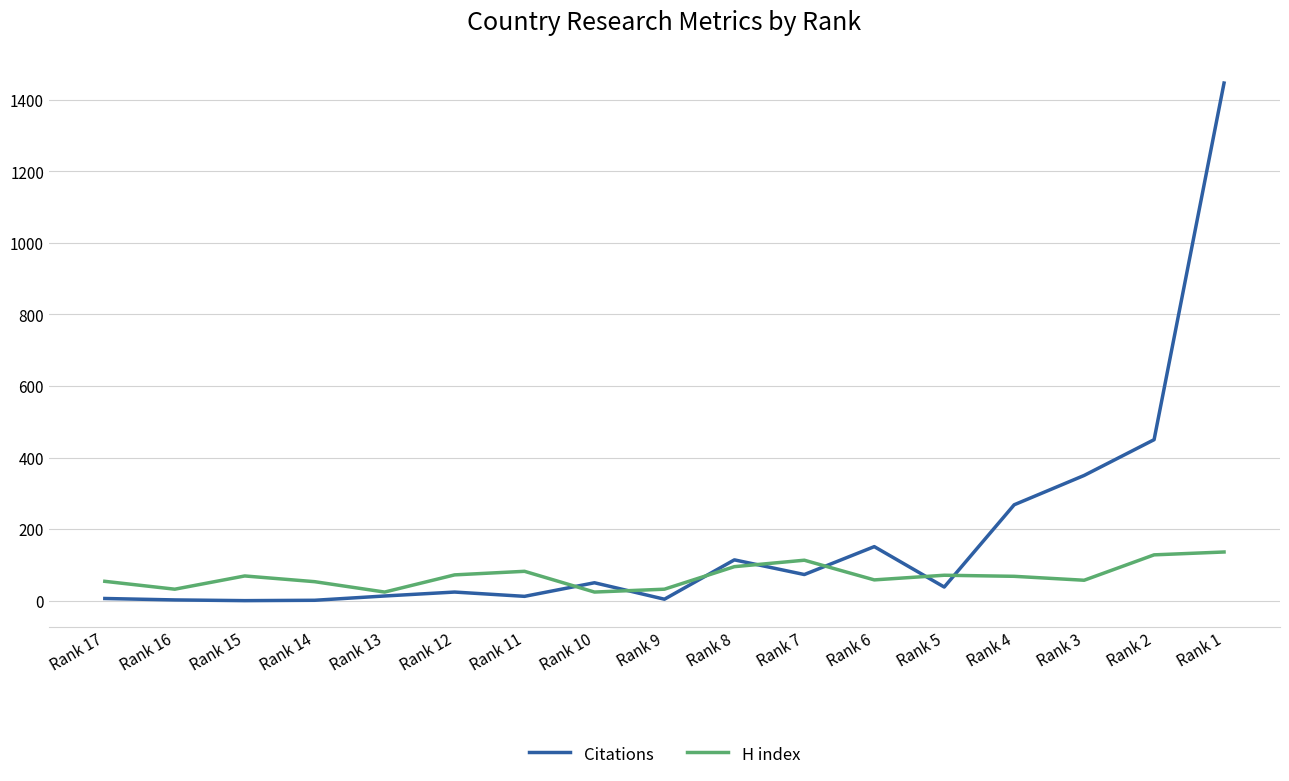

How many series are shown in this chart?

2